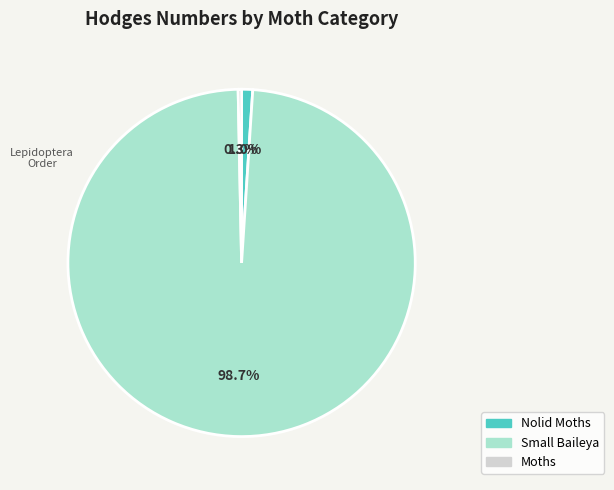

The Nolid Moths slice represents 8% of the pie. True or false?

False